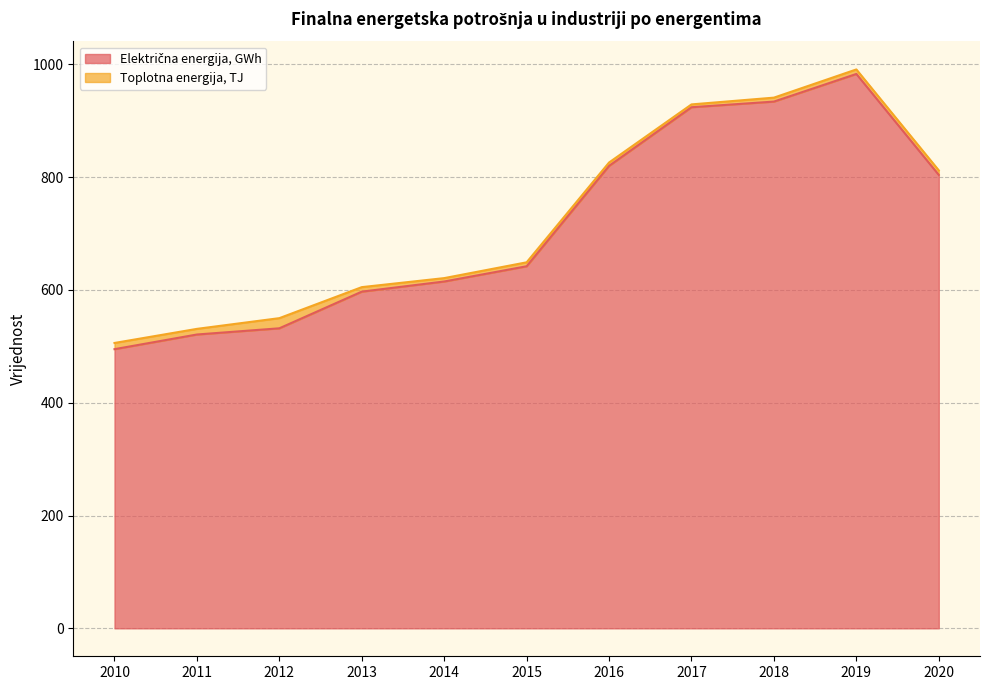

At which category is the sum across all series the highest?

2019